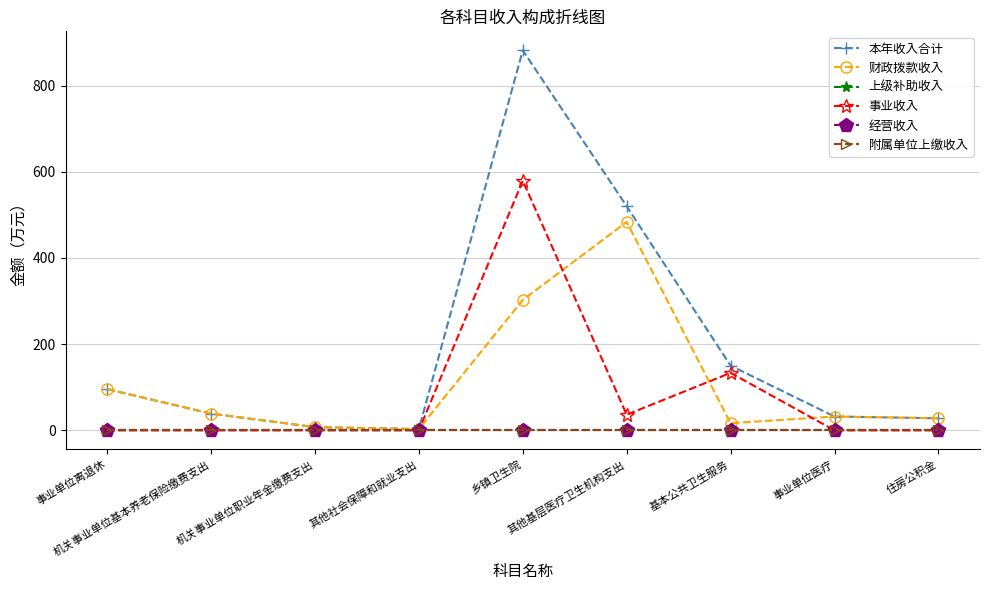

Is this an area chart (filled region under the line)?

No